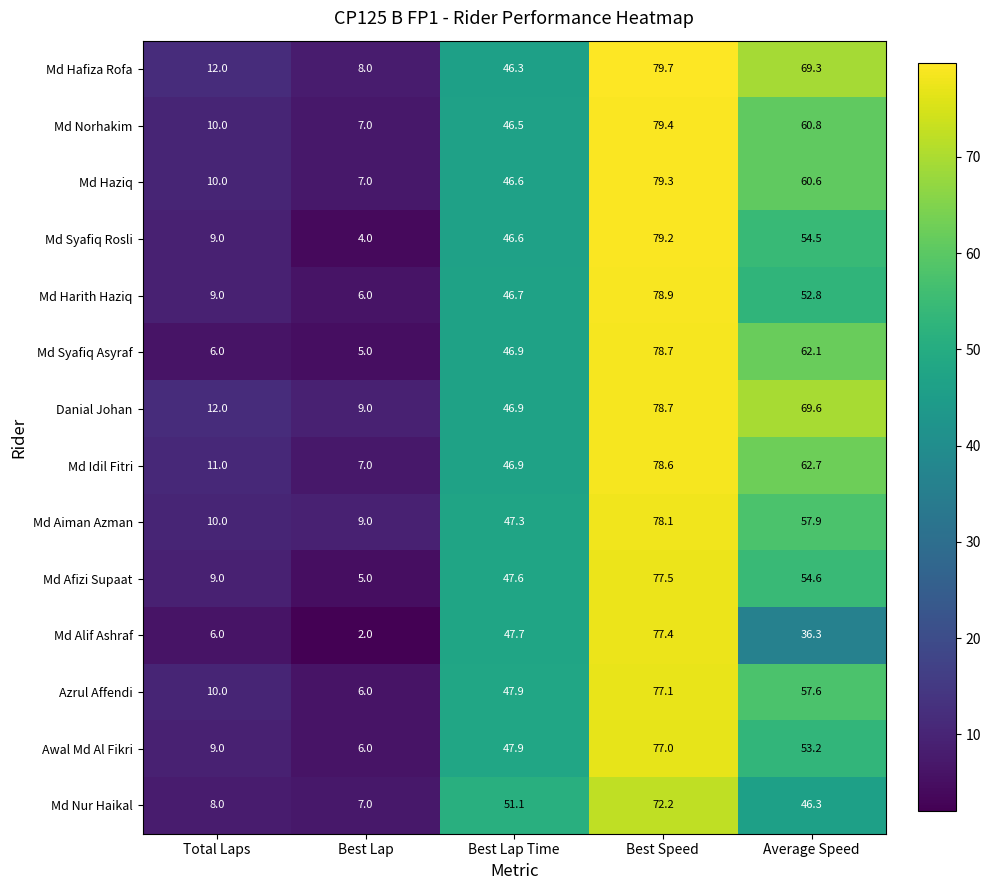

At which category is the sum across all series the highest?

Best Speed